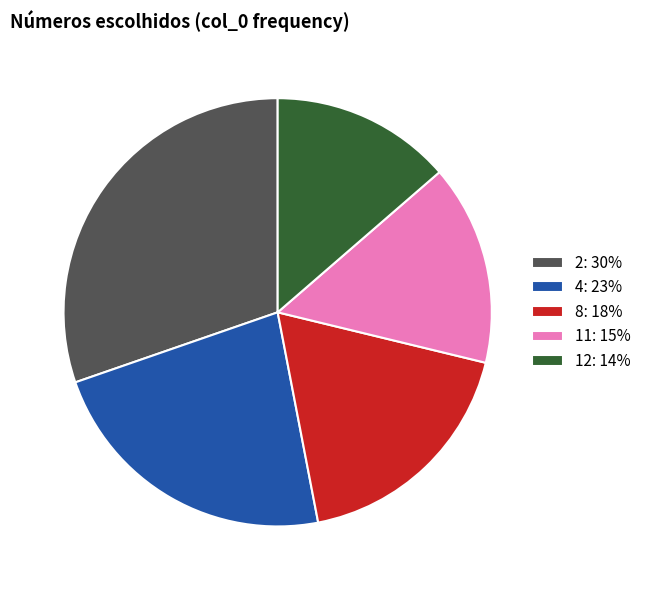

Which has a higher value, 2: 30% or 8: 18%?

2: 30%